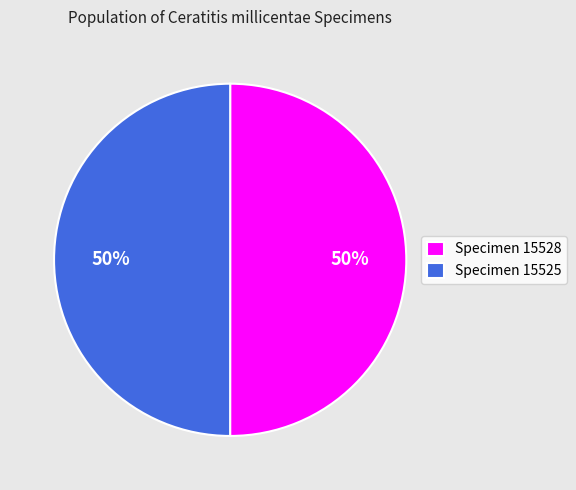

To the nearest percent, what is the average slice percentage?

50%